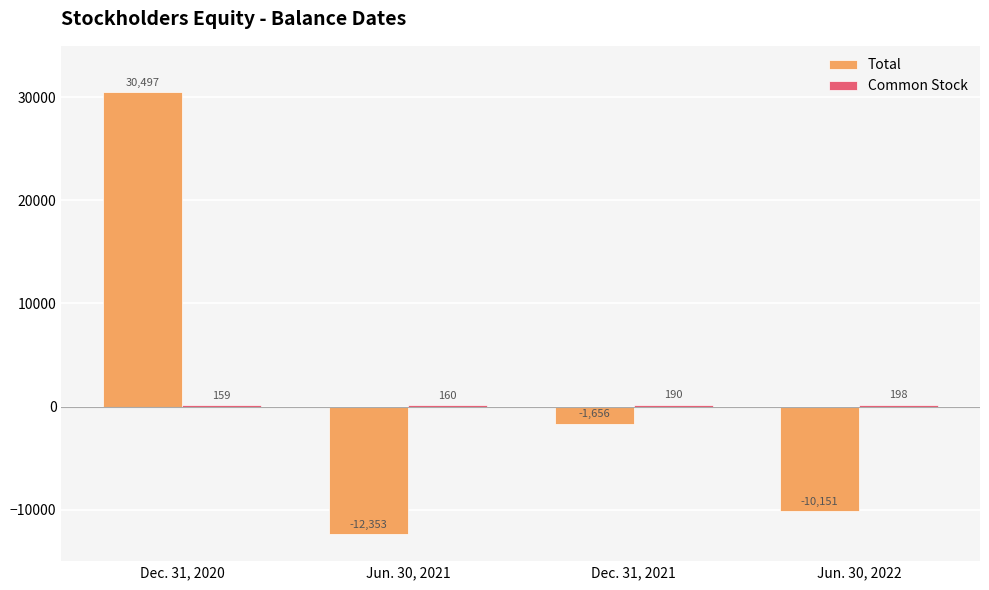

How many data points does each series have?

4